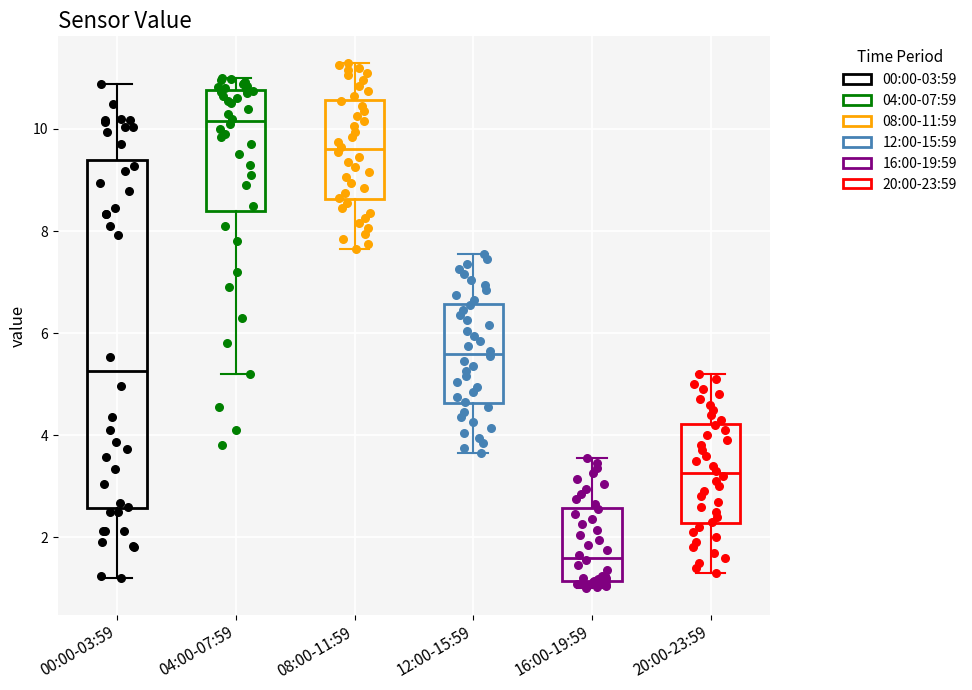

Reading left to right, transcribe this box plot: for each box, give where its median line is, the range the box spans, and where its two whiskers end, as read against the y-axis. The values are not printed on the chart, so give them approximately, as read against the axis.

00:00-03:59: median 5.2, box 2.6 to 9.4, whiskers 1.2 to 10.8
04:00-07:59: median 10.2, box 8.4 to 10.8, whiskers 5.2 to 11.0
08:00-11:59: median 9.6, box 8.6 to 10.6, whiskers 7.6 to 11.4
12:00-15:59: median 5.6, box 4.6 to 6.6, whiskers 3.6 to 7.6
16:00-19:59: median 1.6, box 1.2 to 2.6, whiskers 1.0 to 3.6
20:00-23:59: median 3.2, box 2.2 to 4.2, whiskers 1.4 to 5.2